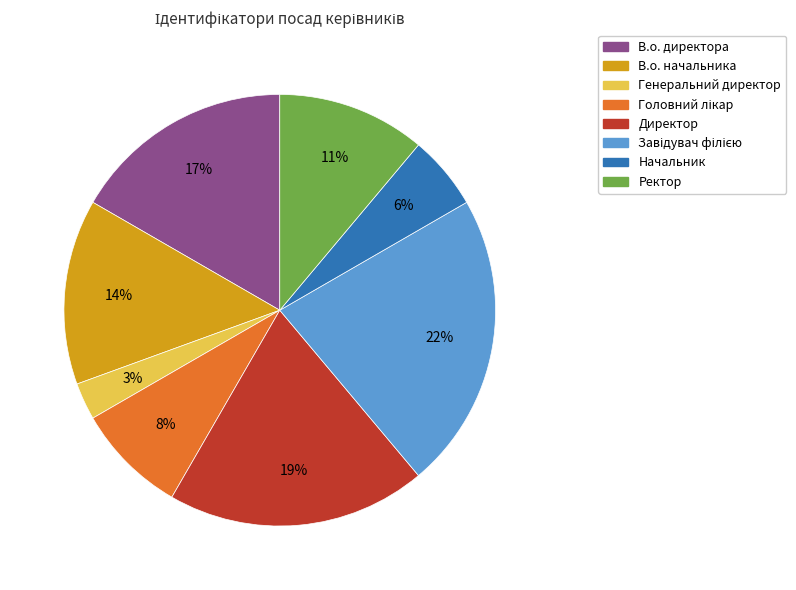

Is it true that В.о. директора is 10% of the pie?

False